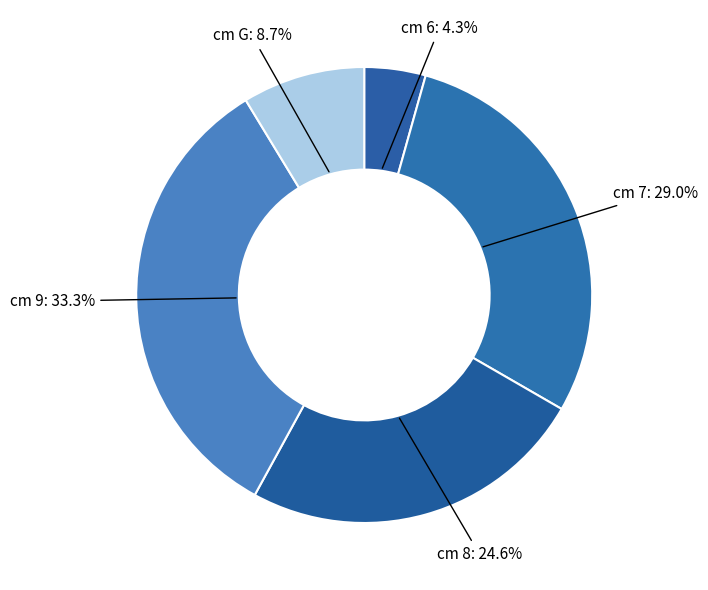

How many segments does this pie chart have?

5